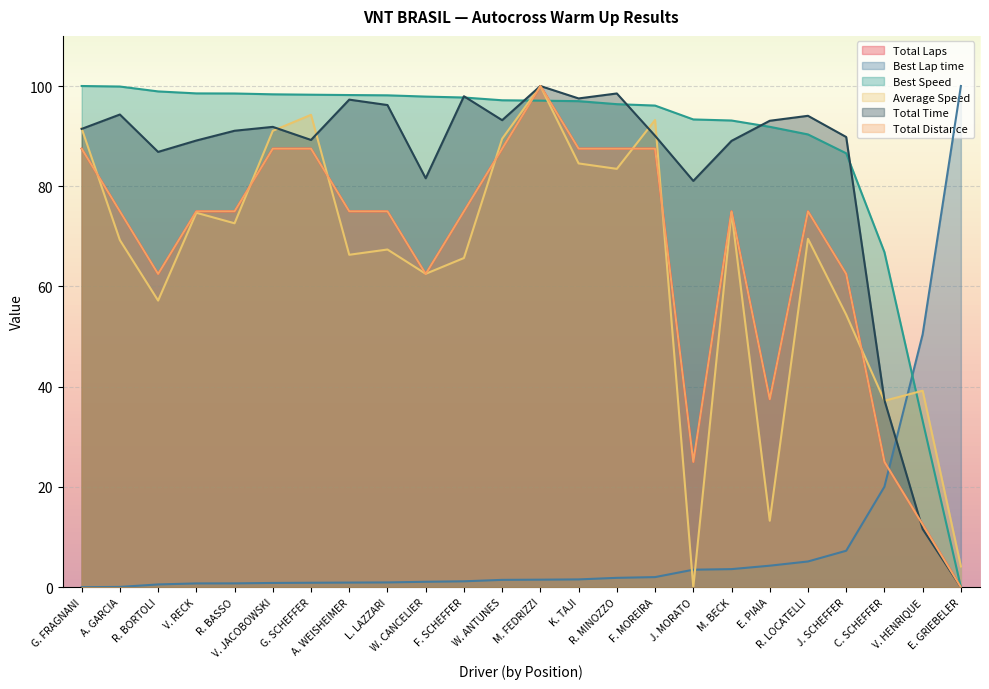

Reading right to left, transcribe all the data shown in this chart.

Total Laps: E. GRIEBELER=0.0	V. HENRIQUE=12.5	C. SCHEFFER=25.0	J. SCHEFFER=62.5	R. LOCATELLI=75.0	E. PIAIA=37.5	M. BECK=75.0	J. MORATO=25.0	F. MOREIRA=87.5	R. MINOZZO=87.5	K. TAJI=87.5	M. FEDRIZZI=100.0	W. ANTUNES=87.5	F. SCHEFFER=75.0	W. CANCELIER=62.5	L. LAZZARI=75.0	A. WEISHEIMER=75.0	G. SCHEFFER=87.5	V. JACOBOWSKI=87.5	R. BASSO=75.0	V. RECK=75.0	R. BORTOLI=62.5	A. GARCIA=75.0	G. FRAGNANI=87.5
Best Lap time: E. GRIEBELER=100.0	V. HENRIQUE=50.5	C. SCHEFFER=20.0	J. SCHEFFER=7.3	R. LOCATELLI=5.1	E. PIAIA=4.3	M. BECK=3.6	J. MORATO=3.5	F. MOREIRA=2.0	R. MINOZZO=1.9	K. TAJI=1.6	M. FEDRIZZI=1.5	W. ANTUNES=1.5	F. SCHEFFER=1.2	W. CANCELIER=1.1	L. LAZZARI=0.9	A. WEISHEIMER=0.9	G. SCHEFFER=0.9	V. JACOBOWSKI=0.8	R. BASSO=0.8	V. RECK=0.8	R. BORTOLI=0.5	A. GARCIA=0.1	G. FRAGNANI=0.0
Best Speed: E. GRIEBELER=0.0	V. HENRIQUE=33.2	C. SCHEFFER=66.9	J. SCHEFFER=86.6	R. LOCATELLI=90.3	E. PIAIA=91.9	M. BECK=93.1	J. MORATO=93.3	F. MOREIRA=96.1	R. MINOZZO=96.4	K. TAJI=97.0	M. FEDRIZZI=97.1	W. ANTUNES=97.2	F. SCHEFFER=97.7	W. CANCELIER=97.9	L. LAZZARI=98.1	A. WEISHEIMER=98.2	G. SCHEFFER=98.3	V. JACOBOWSKI=98.3	R. BASSO=98.5	V. RECK=98.5	R. BORTOLI=98.9	A. GARCIA=99.9	G. FRAGNANI=100.0
Average Speed: E. GRIEBELER=4.1	V. HENRIQUE=39.2	C. SCHEFFER=37.2	J. SCHEFFER=54.4	R. LOCATELLI=69.5	E. PIAIA=13.3	M. BECK=74.8	J. MORATO=0.0	F. MOREIRA=93.2	R. MINOZZO=83.5	K. TAJI=84.6	M. FEDRIZZI=100.0	W. ANTUNES=89.5	F. SCHEFFER=65.7	W. CANCELIER=62.5	L. LAZZARI=67.4	A. WEISHEIMER=66.3	G. SCHEFFER=94.2	V. JACOBOWSKI=91.1	R. BASSO=72.6	V. RECK=74.7	R. BORTOLI=57.2	A. GARCIA=69.3	G. FRAGNANI=91.5
Total Time: E. GRIEBELER=0.0	V. HENRIQUE=11.6	C. SCHEFFER=37.3	J. SCHEFFER=89.8	R. LOCATELLI=94.1	E. PIAIA=93.1	M. BECK=89.1	J. MORATO=81.1	F. MOREIRA=90.1	R. MINOZZO=98.5	K. TAJI=97.5	M. FEDRIZZI=100.0	W. ANTUNES=93.2	F. SCHEFFER=98.0	W. CANCELIER=81.6	L. LAZZARI=96.2	A. WEISHEIMER=97.3	G. SCHEFFER=89.2	V. JACOBOWSKI=91.8	R. BASSO=91.1	V. RECK=89.1	R. BORTOLI=86.9	A. GARCIA=94.3	G. FRAGNANI=91.4
Total Distance: E. GRIEBELER=0.0	V. HENRIQUE=12.5	C. SCHEFFER=25.0	J. SCHEFFER=62.5	R. LOCATELLI=75.0	E. PIAIA=37.5	M. BECK=75.0	J. MORATO=25.0	F. MOREIRA=87.5	R. MINOZZO=87.5	K. TAJI=87.5	M. FEDRIZZI=100.0	W. ANTUNES=87.5	F. SCHEFFER=75.0	W. CANCELIER=62.5	L. LAZZARI=75.0	A. WEISHEIMER=75.0	G. SCHEFFER=87.5	V. JACOBOWSKI=87.5	R. BASSO=75.0	V. RECK=75.0	R. BORTOLI=62.5	A. GARCIA=75.0	G. FRAGNANI=87.5